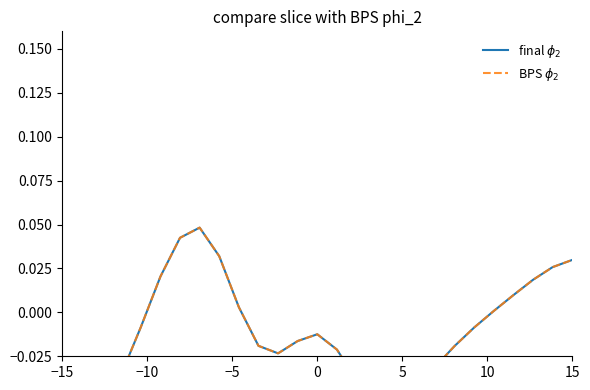

True or false: final $\phi_2$ and BPS $\phi_2$ cross at least once.

False